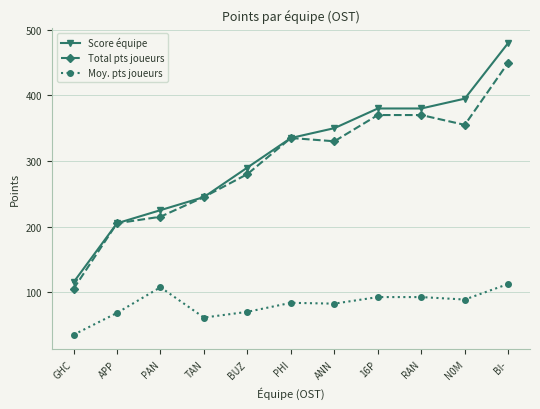

What is the label of the 11th point from the right?

GHC